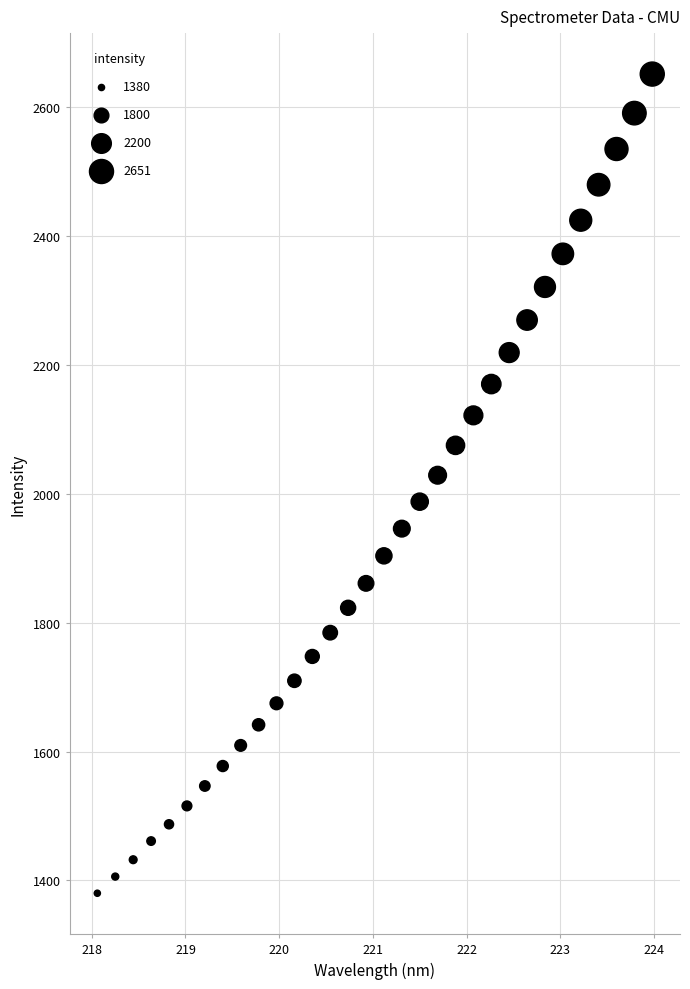

What is the range of X values (max minus min)?

5.9